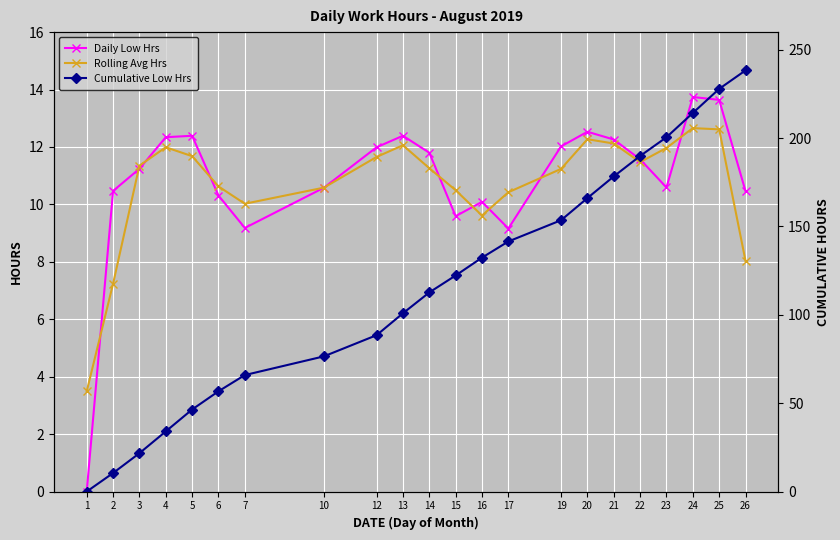

What are all the series names shown in the legend?

Daily Low Hrs, Rolling Avg Hrs, Cumulative Low Hrs